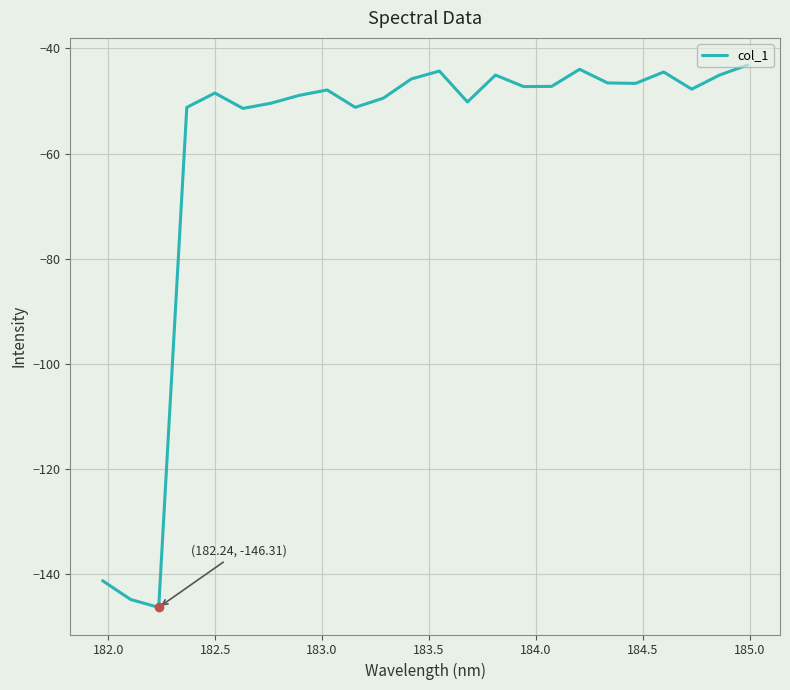

What is the smallest value displayed?

-146.3